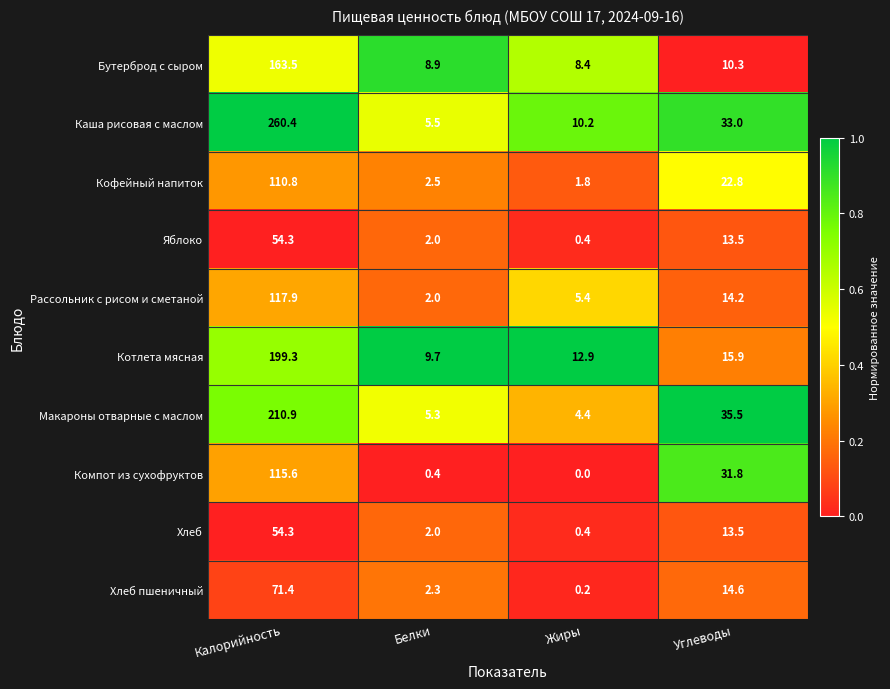

Which category has the highest value across all series?

Калорийность